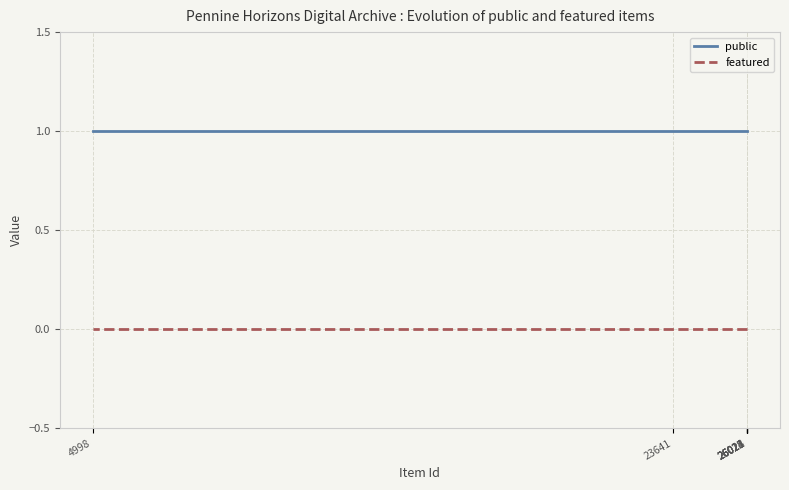

At 4998, list the series in order from smallest to largest.

featured, public